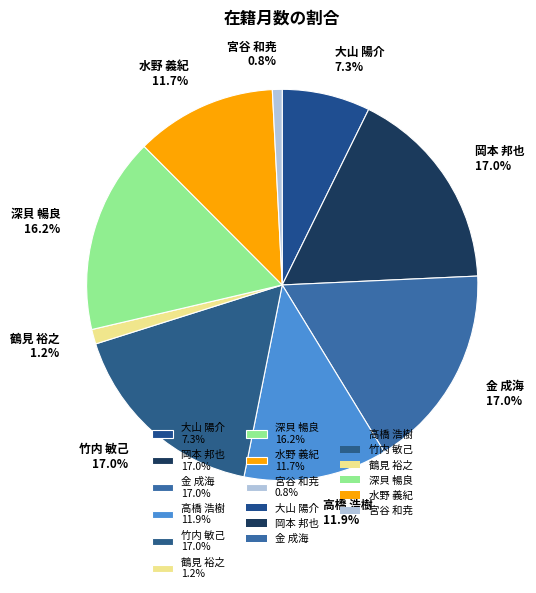

True or false: 岡本 邦也 accounts for 17% of the total.

True